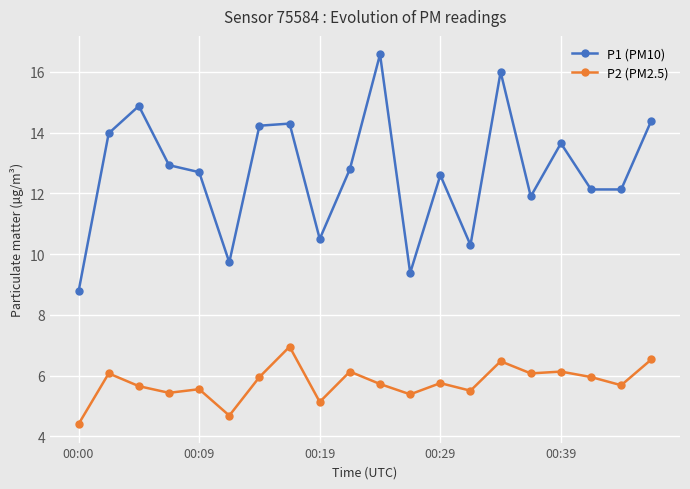

What is the value of the P1 (PM10) point at the 15th from the left?

16.0